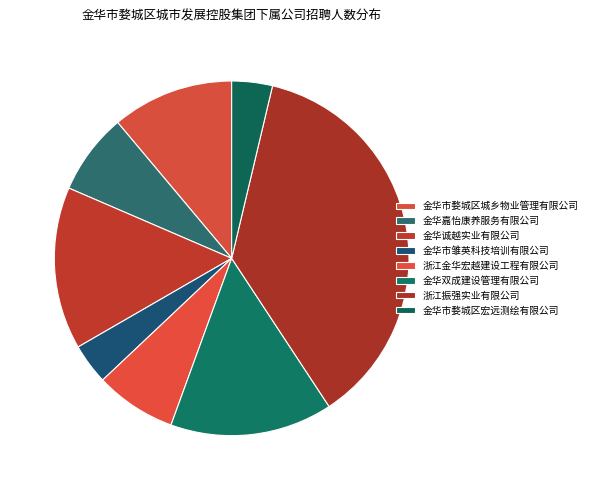

To the nearest percent, what is the average slice percentage?

12%